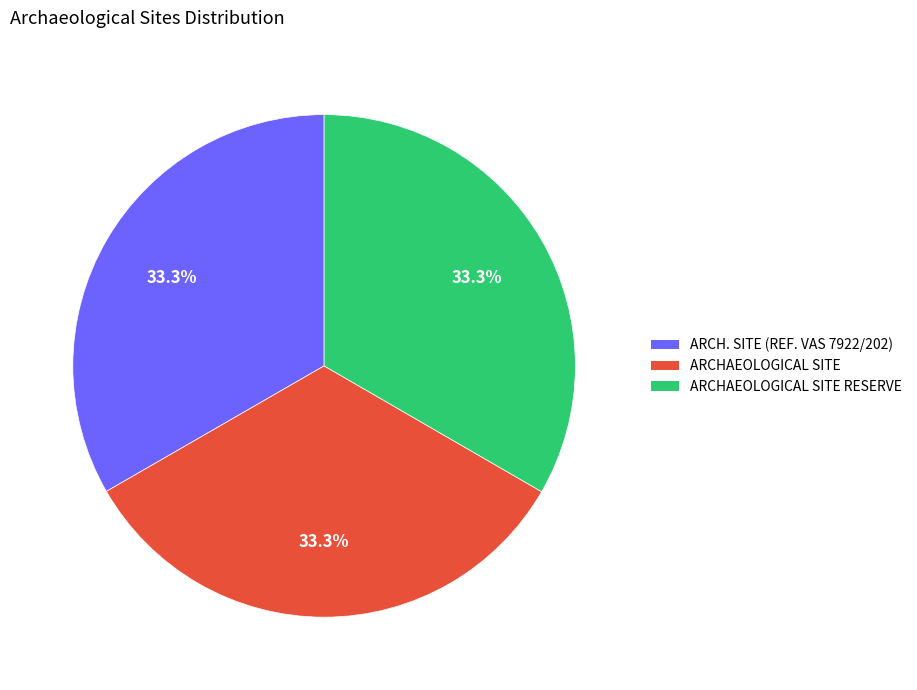

Is there any slice that represents more than half of the pie?

No